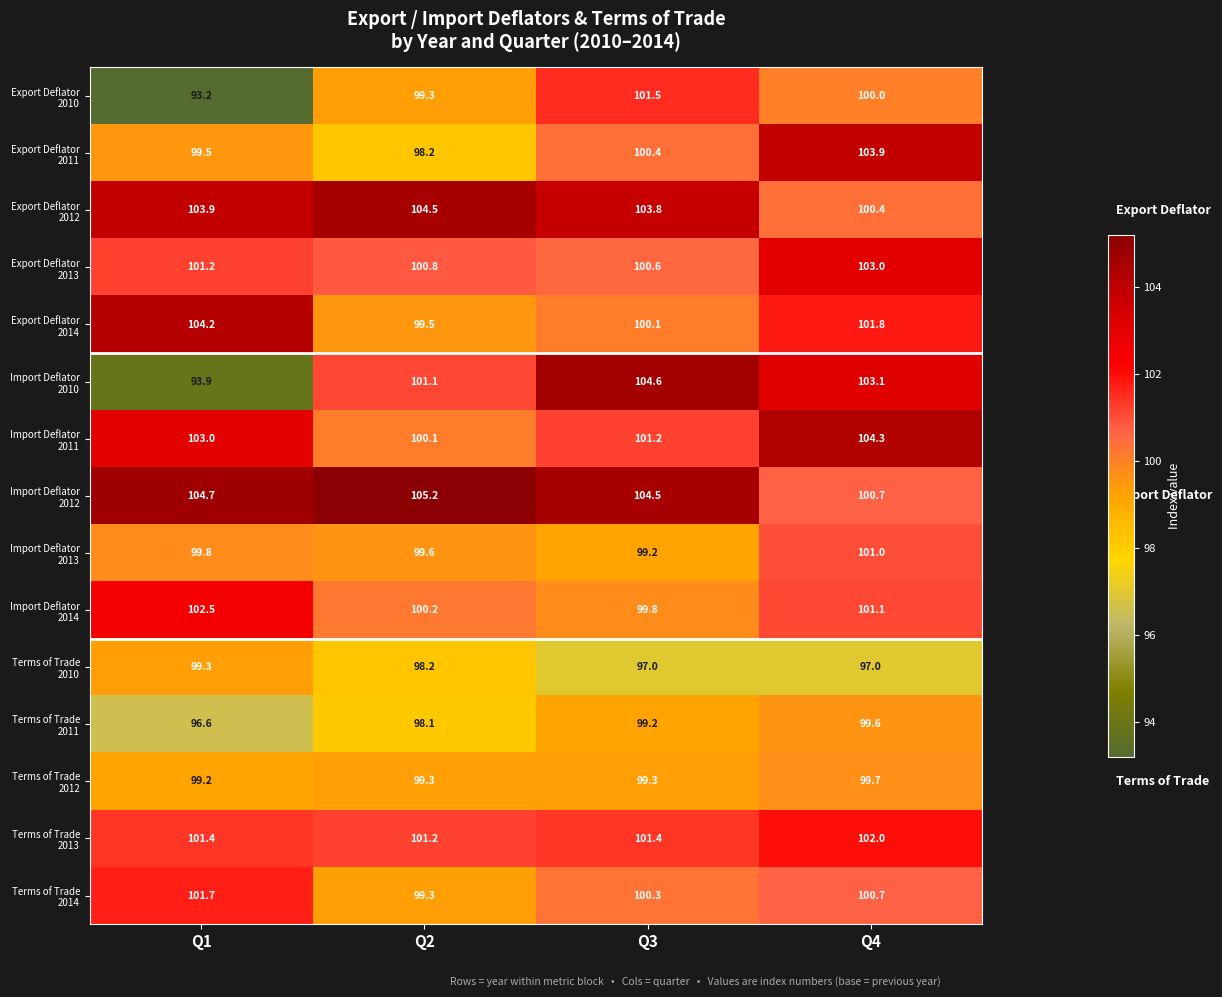

What is the spread (max minus min) of values at Q4?

7.3